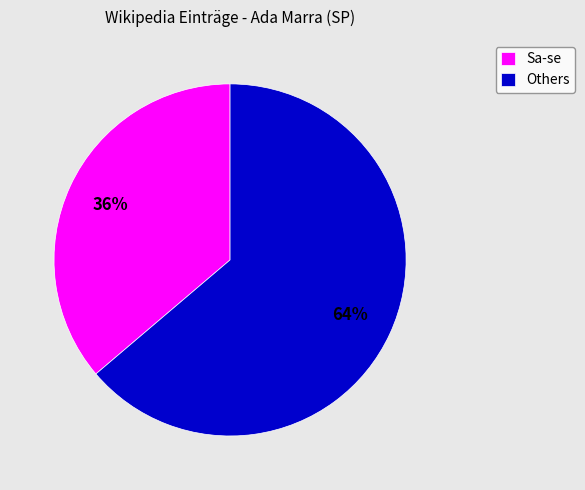

To the nearest percent, what is the difference between the largest and smallest slice percentages?

28%